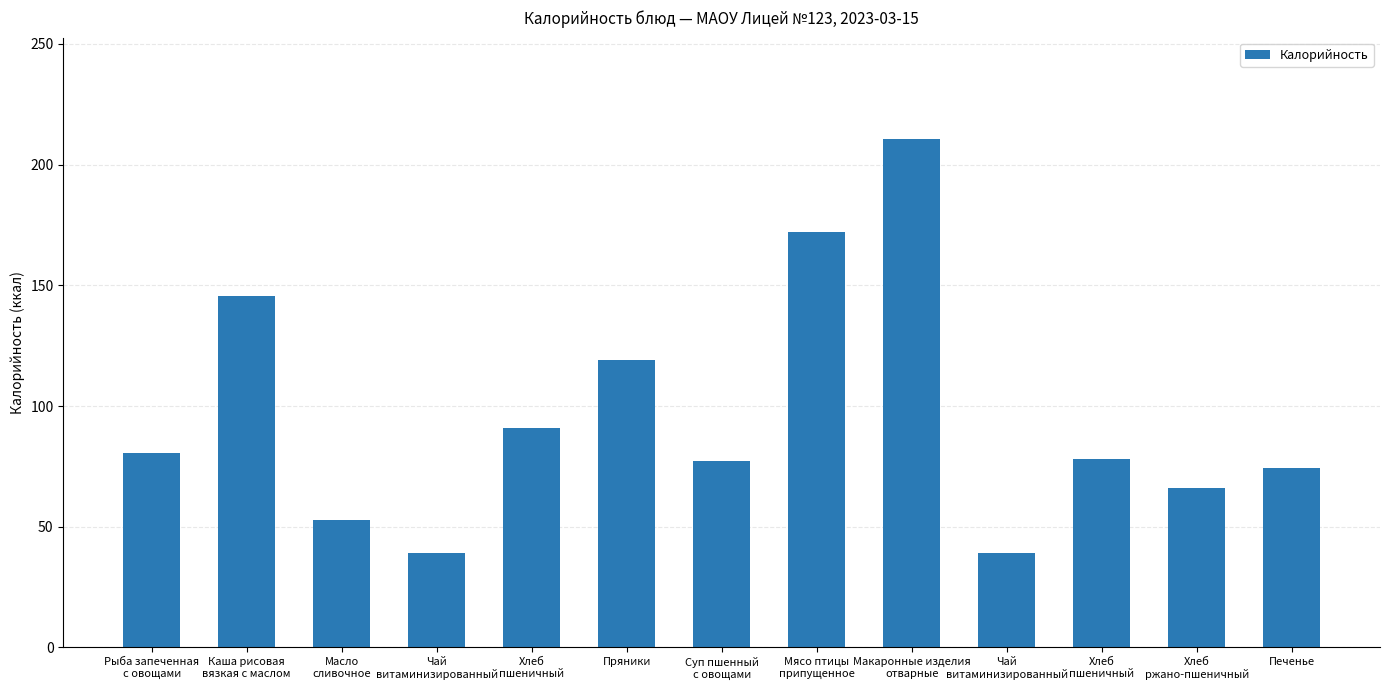

The value at Каша рисовая
вязкая с маслом is 100.5. True or false?

False